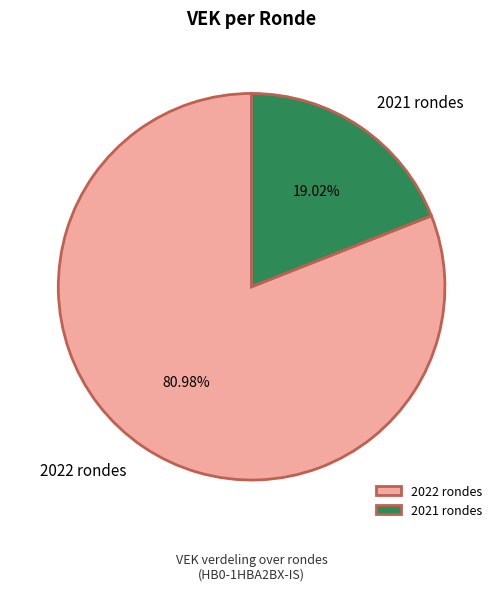

Rank the categories by value from highest to lowest.

2022 rondes, 2021 rondes